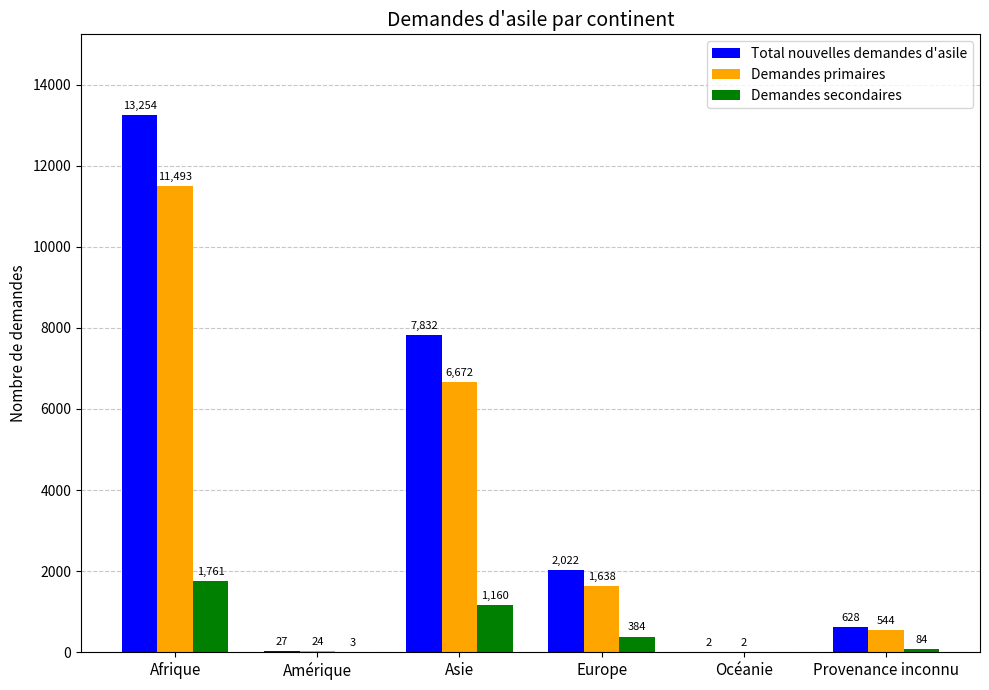

Reading right to left, extract all data points from this chart.

Total nouvelles demandes d'asile: 628	2	2022	7832	27	13254
Demandes primaires: 544	2	1638	6672	24	11493
Demandes secondaires: 84	0	384	1160	3	1761